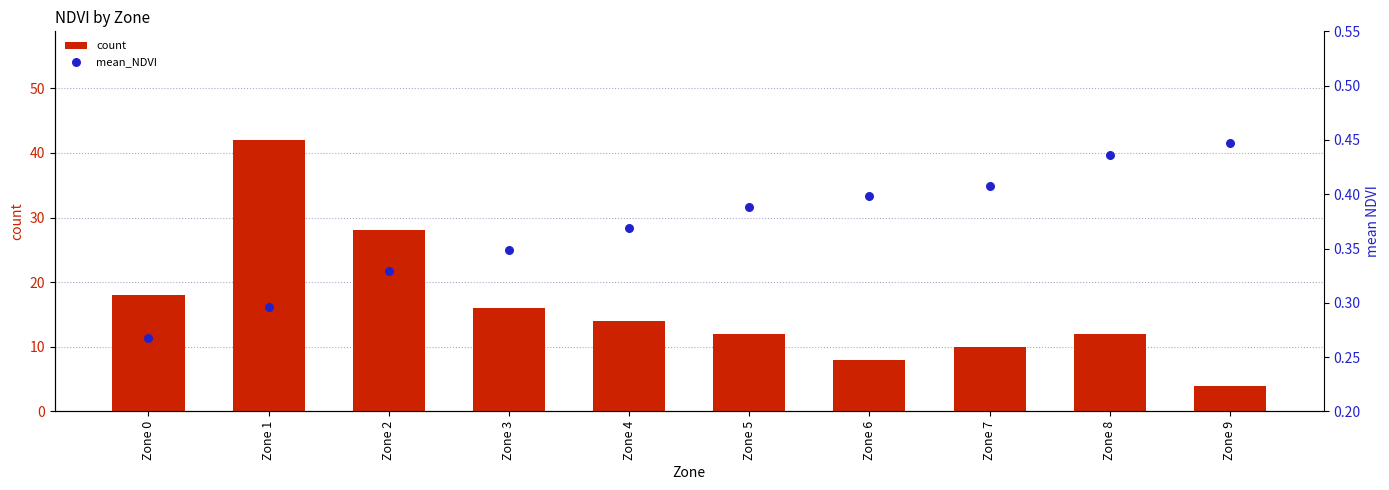

Which series has the largest total across all categories?

count